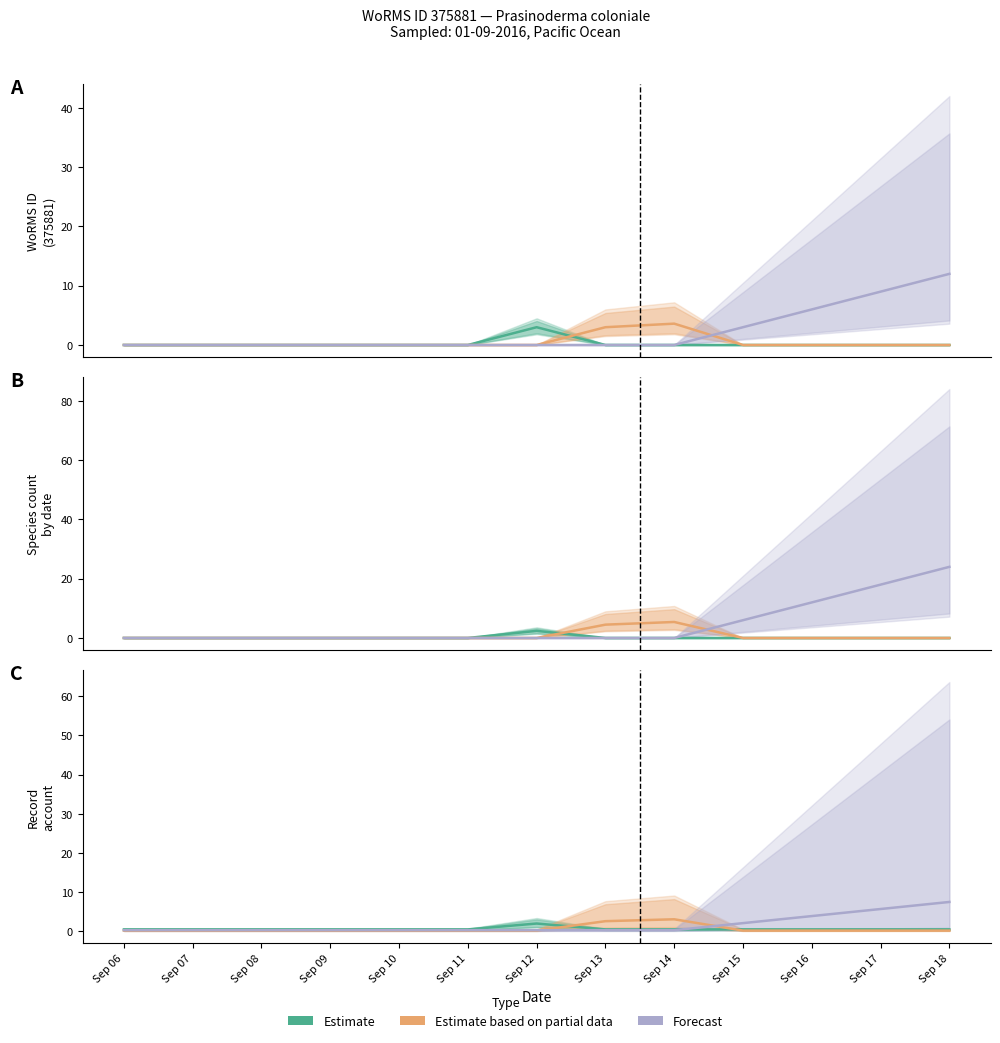

What are all the series names shown in the legend?

Estimate, Estimate based on partial data, Forecast